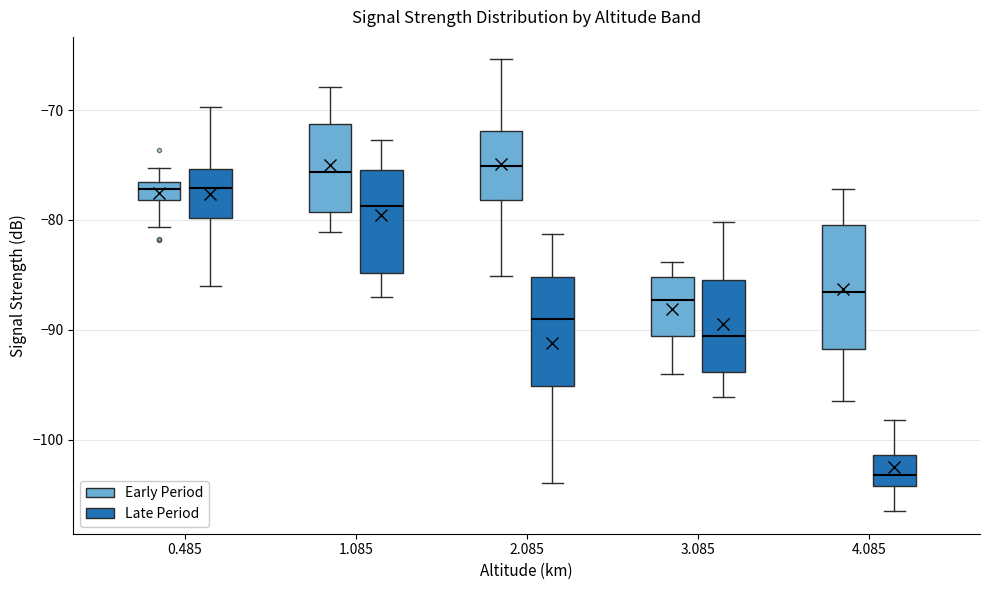

Where does the median line of the box for 2.085 (Late Period) sit on the y-axis? The values are not printed on the chart, so give them approximately, as read against the axis.

-89